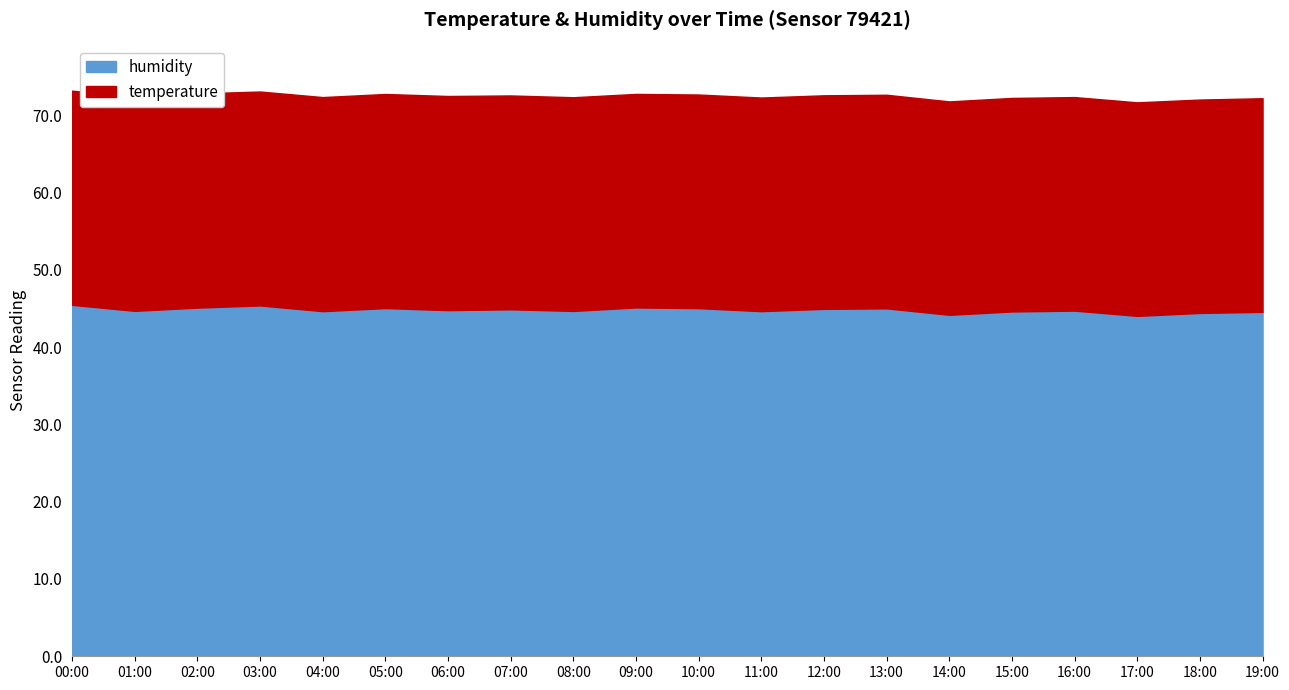

What position from the left is 08:00?

9